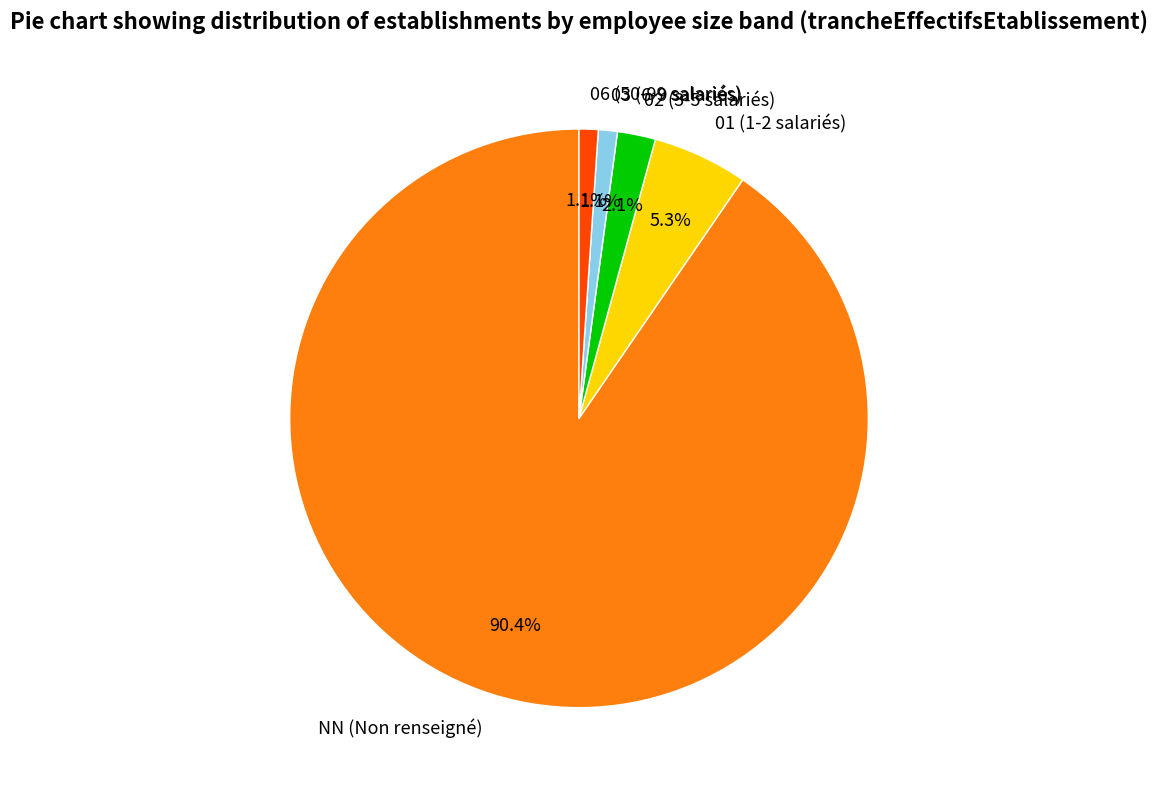

To the nearest percent, what is the combined percentage of NN and 01?

96%